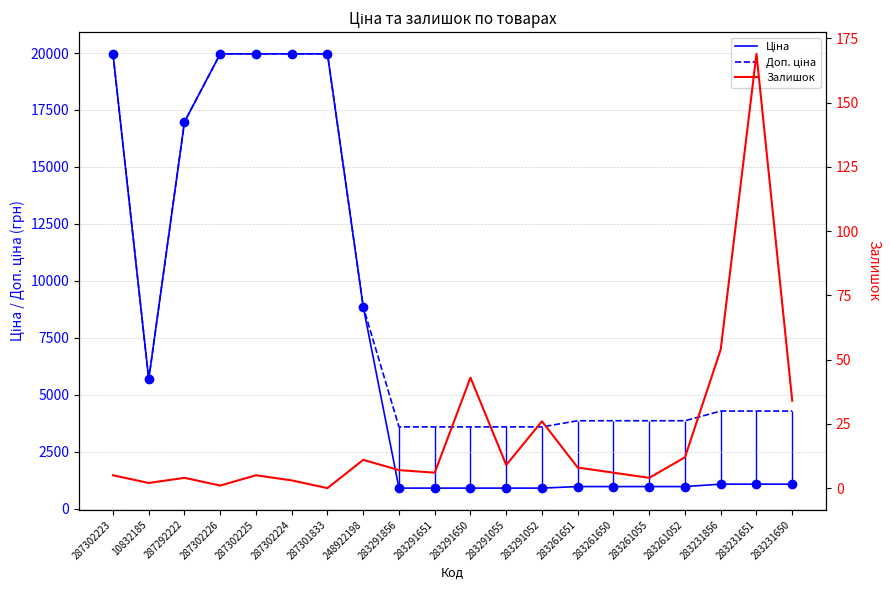

Does the chart have visible grid lines?

Yes